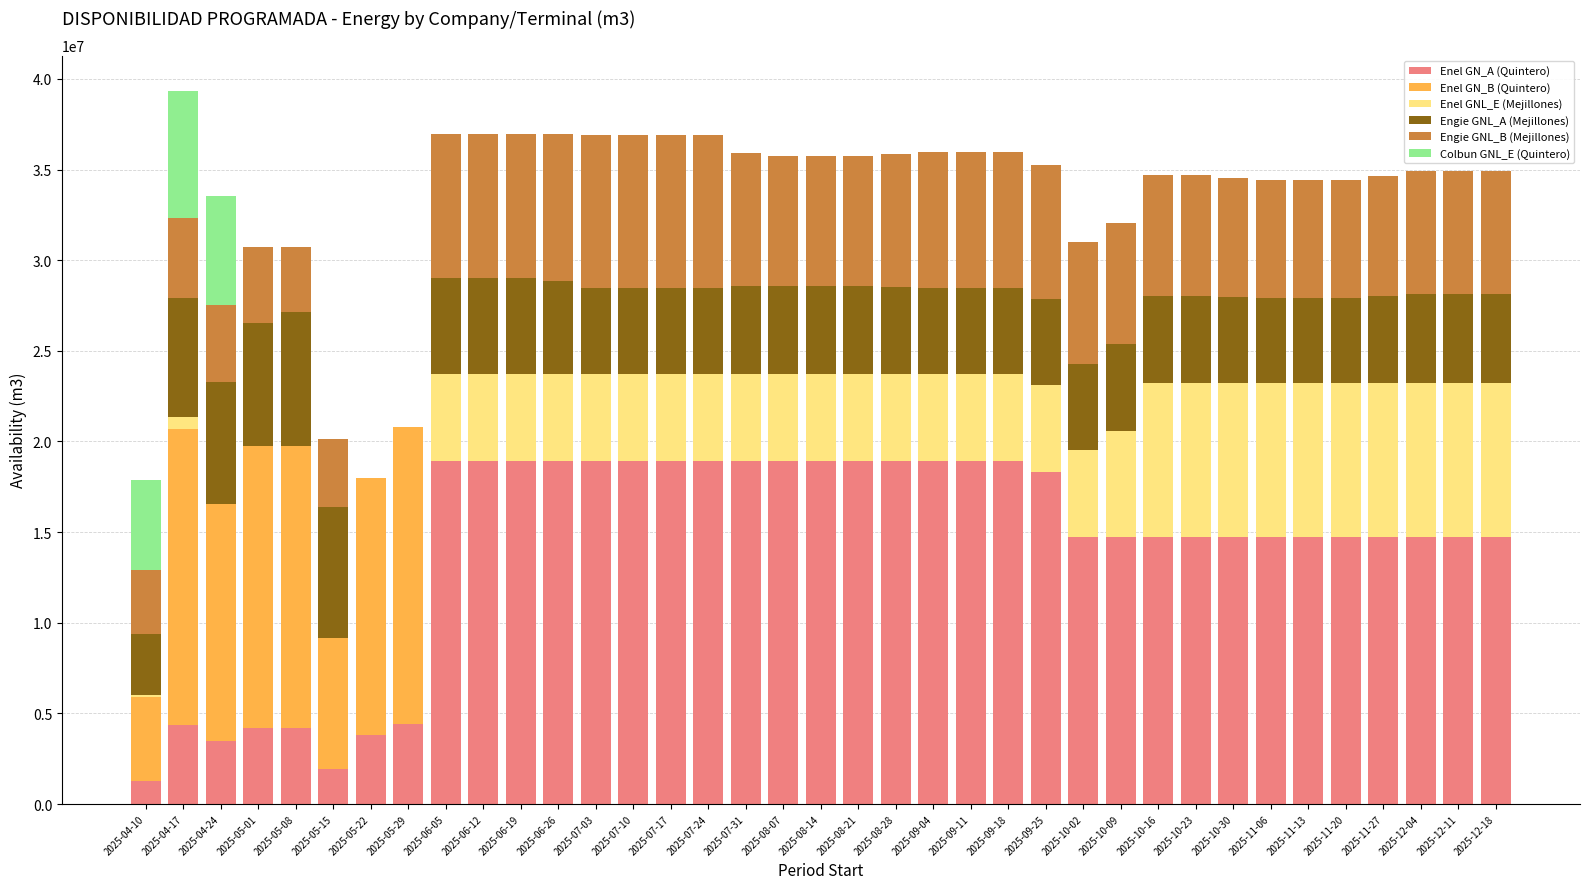

What is the maximum value for Enel GN_A (Quintero)?

18942000.0